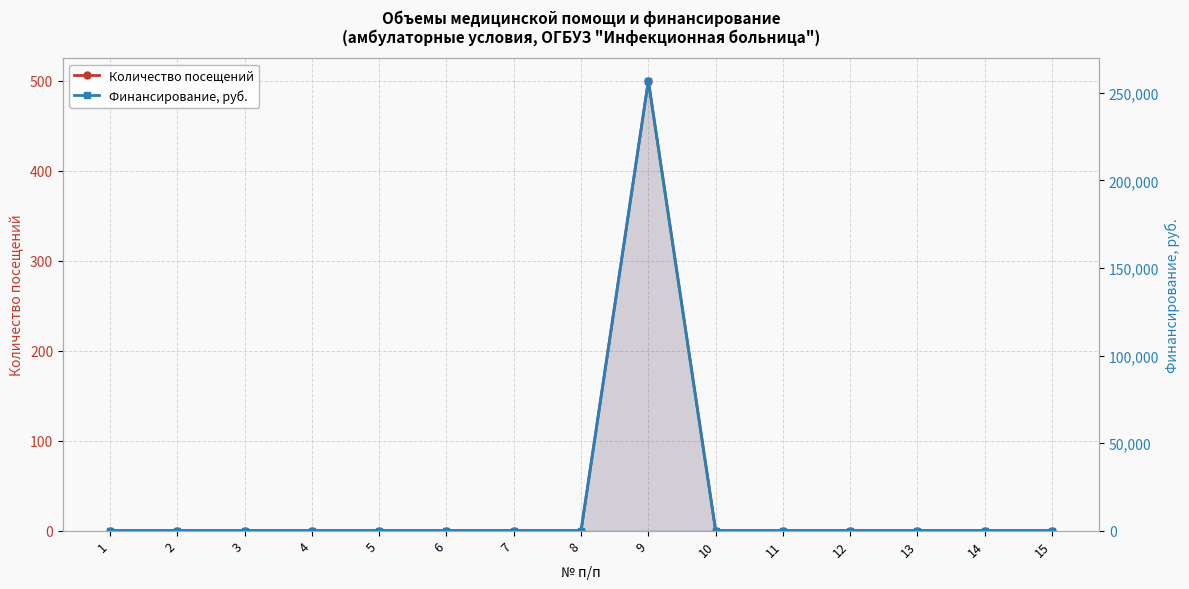

What is the difference between the maximum and minimum values in the Количество посещений series?

500